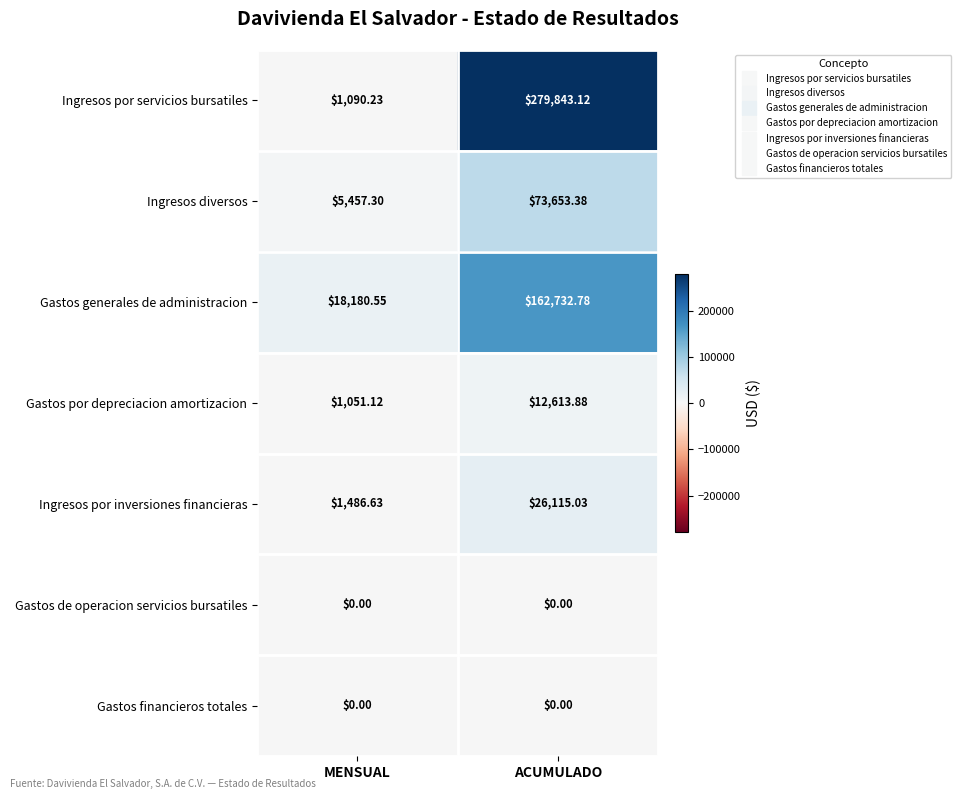

Is the value of Gastos de operacion servicios bursatiles at ACUMULADO greater than the value of Gastos generales de administracion at ACUMULADO?

No